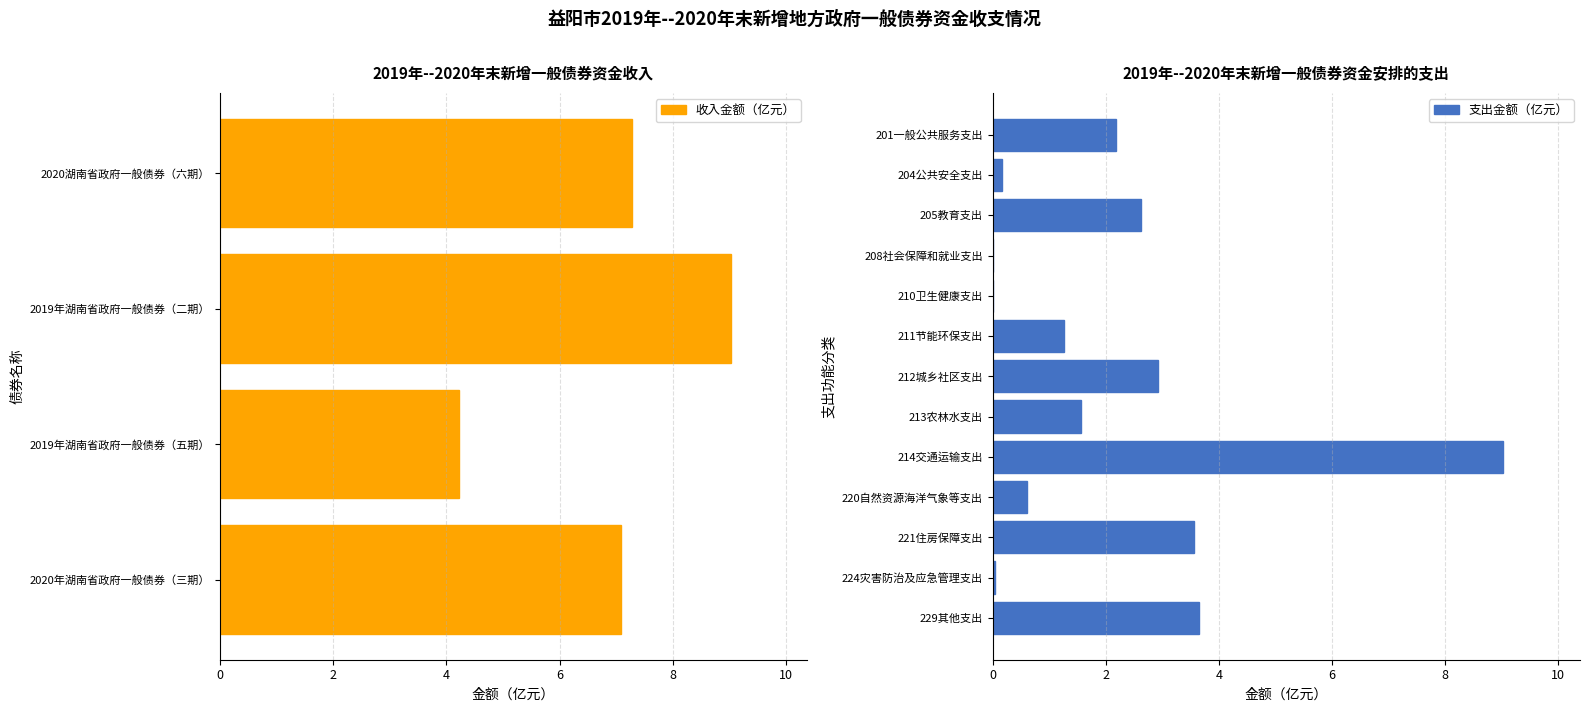

What is the label of the 3rd bar from the left?

205教育支出